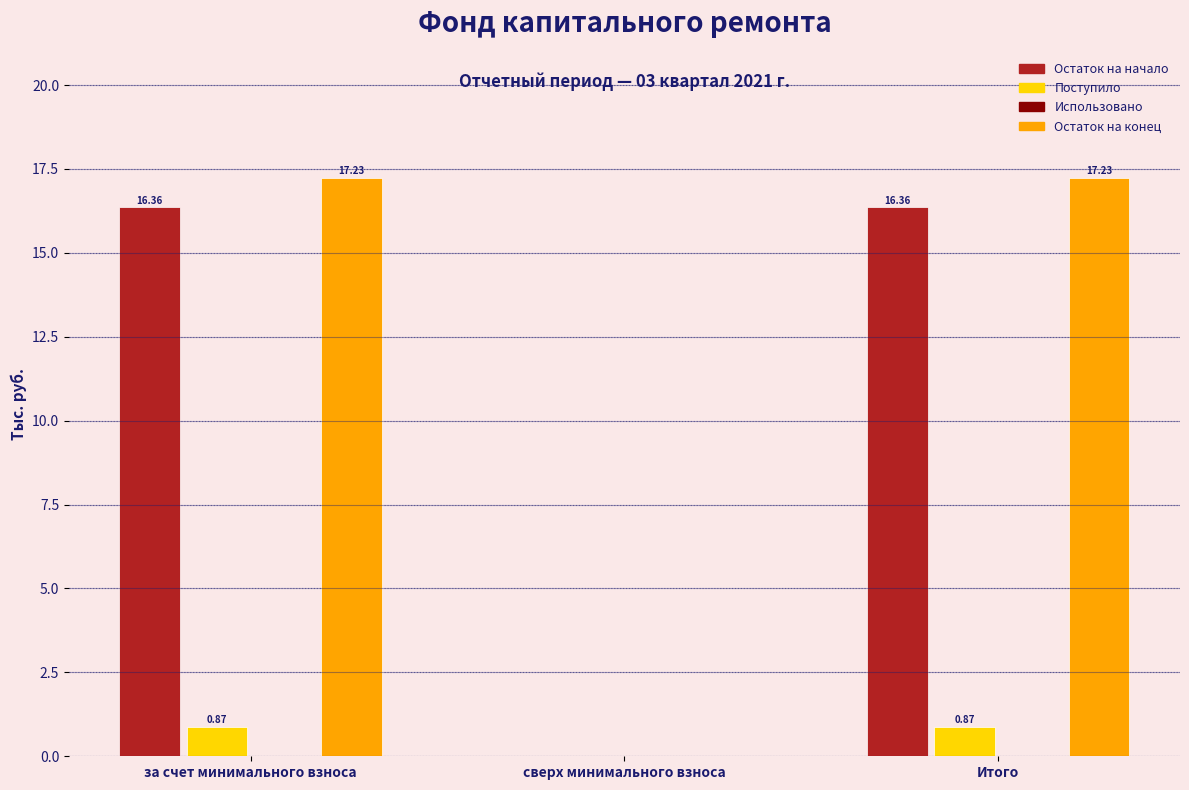

At which label is Остаток на конец closest to 8?

сверх минимального взноса